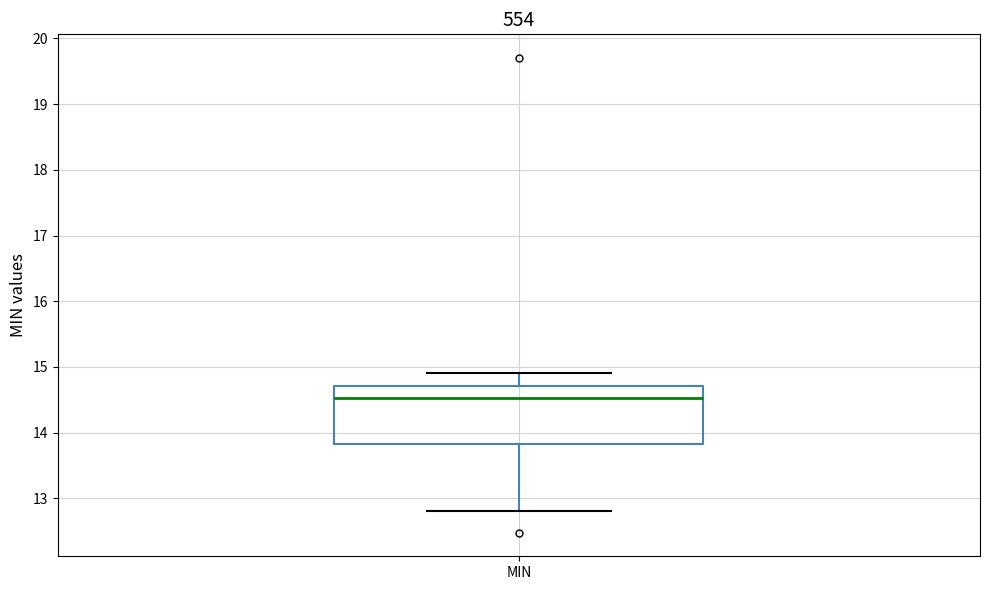

Read this box plot against the y-axis: the position of the median line, the range covered by the box, and the ends of both whiskers. The values are not printed on the chart, so give them approximately, as read against the axis.

median 14.5, box 13.8 to 14.7, whiskers 12.8 to 14.9